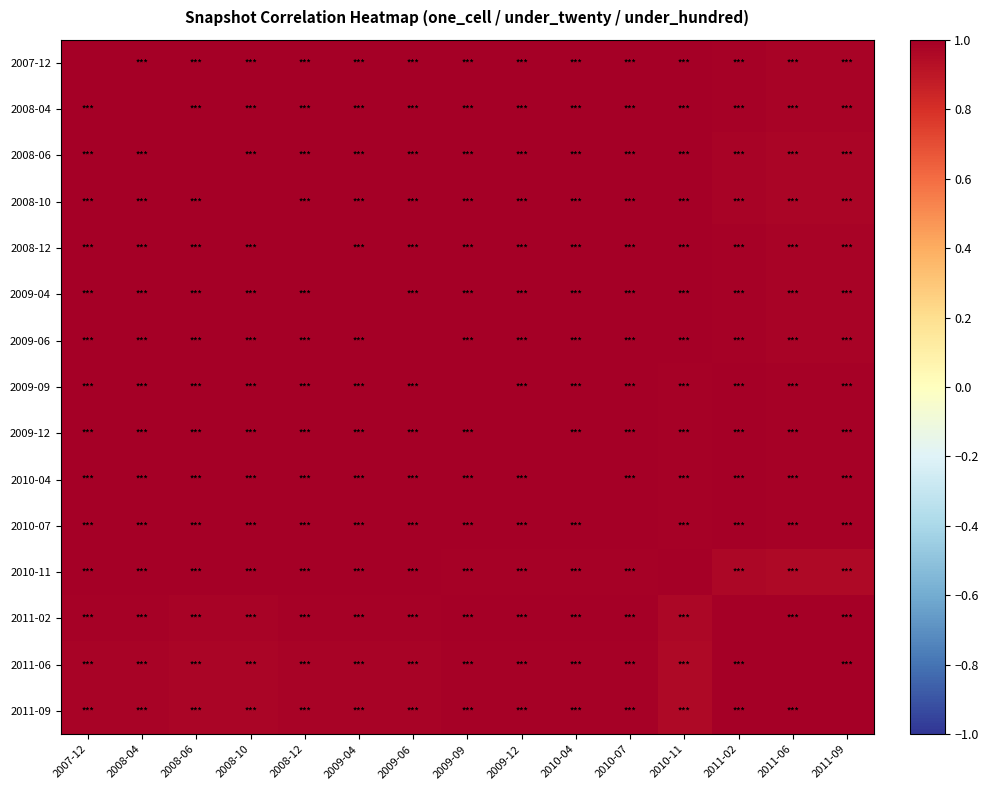

Which series has the widest spread of values?

2010-11